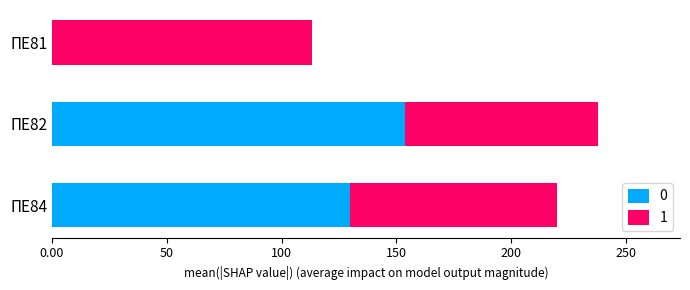

What is the sum of all 0 values?

283.7